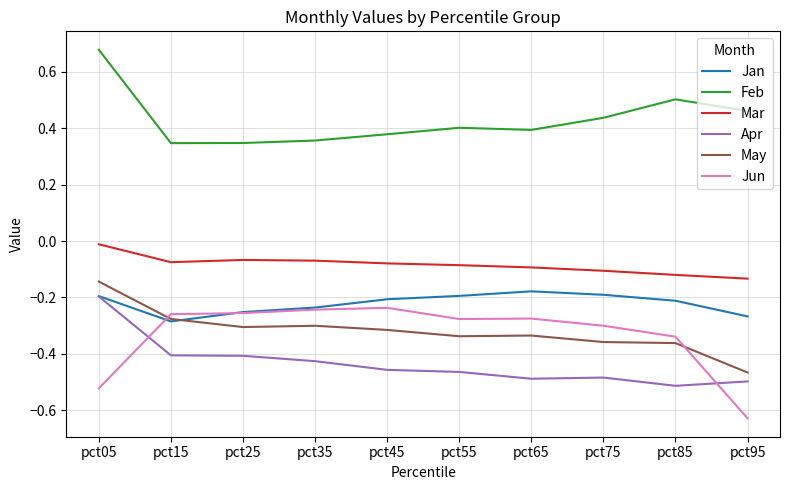

The Apr series shows -0.2 at pct65. True or false?

False